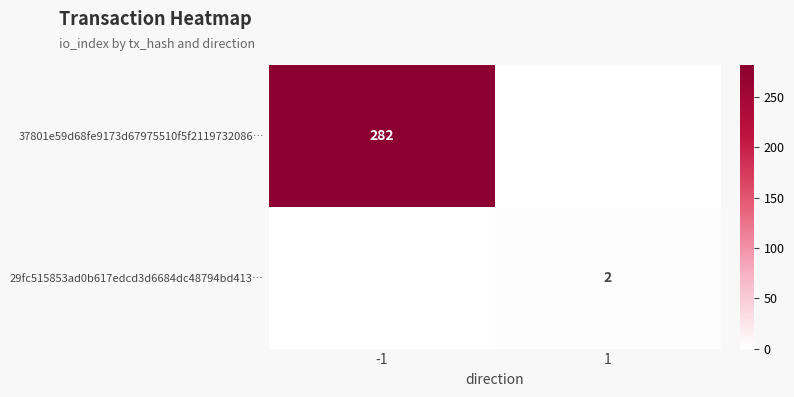

True or false: 29fc515853ad0b617edcd3d6684dc48794bd413… has a value of 2 at 1.

True